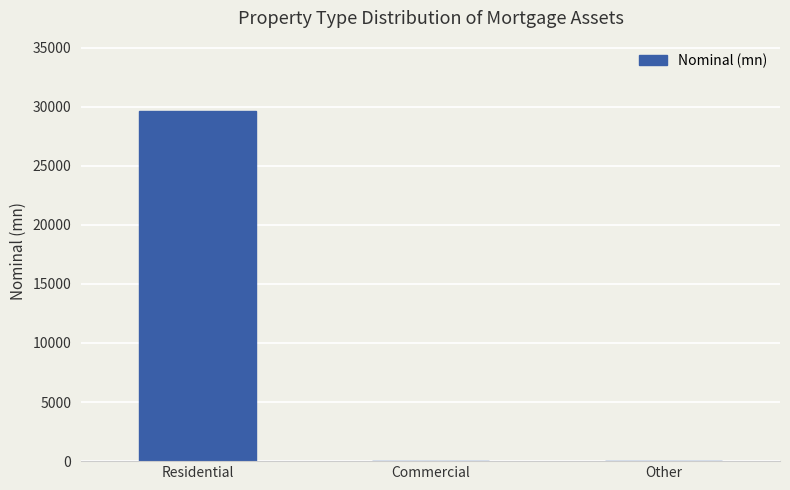

What is the maximum value shown in the chart?

29657.5